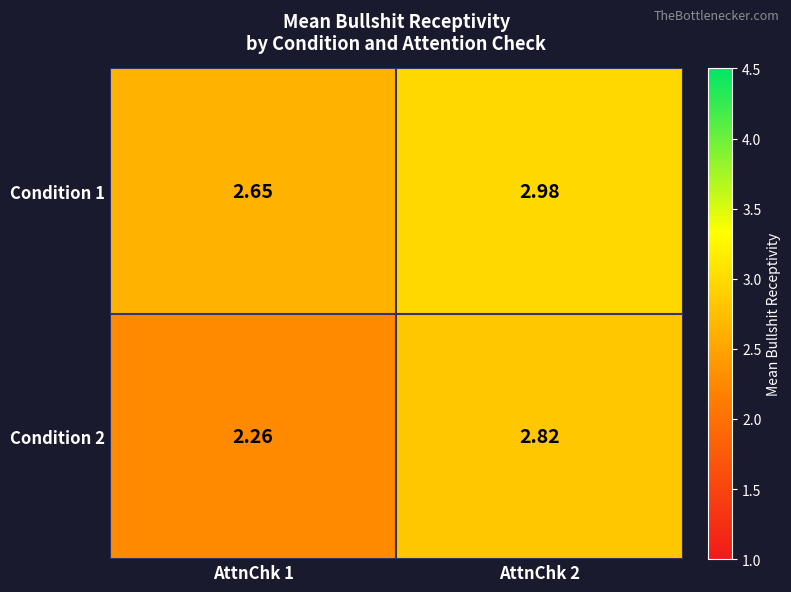

At which category does the chart reach its minimum across all series?

AttnChk 1